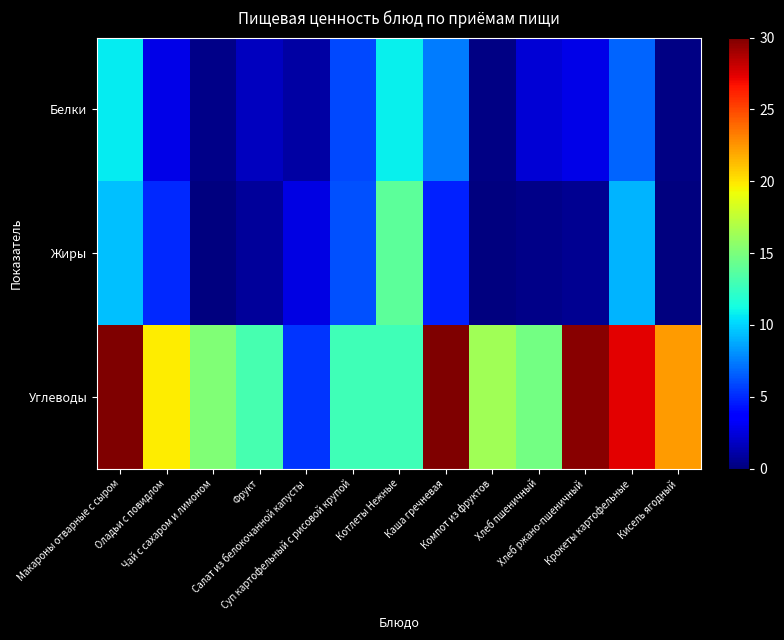

Reading left to right, what are all the values shown in this chart?

Белки: Макароны отварные с сыром=10.7	Оладьи с повидлом=2.8	Чай с сахаром и лимоном=0.2	Фрукт=1.6	Салат из белокочанной капусты=0.9	Суп картофельный с рисовой крупой=5.9	Котлеты Нежные=10.9	Каша гречневая=7.5	Компот из фруктов=0.2	Хлеб пшеничный=2.3	Хлеб ржано-пшеничный=2.8	Крокеты картофельные=6.7	Кисель ягодный=0.1
Жиры: Макароны отварные с сыром=9.4	Оладьи с повидлом=5.0	Чай с сахаром и лимоном=0.1	Фрукт=0.8	Салат из белокочанной капусты=2.7	Суп картофельный с рисовой крупой=6.1	Котлеты Нежные=13.9	Каша гречневая=4.7	Компот из фруктов=0.1	Хлеб пшеничный=0.2	Хлеб ржано-пшеничный=0.6	Крокеты картофельные=9.1	Кисель ягодный=0.1
Углеводы: Макароны отварные с сыром=38.2	Оладьи с повидлом=19.8	Чай с сахаром и лимоном=15.2	Фрукт=13.1	Салат из белокочанной капусты=5.3	Суп картофельный с рисовой крупой=12.8	Котлеты Нежные=12.8	Каша гречневая=32.8	Компот из фруктов=16.3	Хлеб пшеничный=14.8	Хлеб ржано-пшеничный=29.7	Крокеты картофельные=27.3	Кисель ягодный=22.4